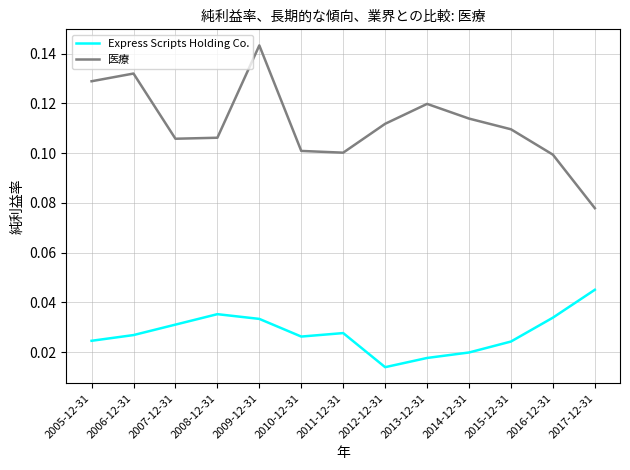

Rank the series by their average value, from lowest to highest.

Express Scripts Holding Co., 医療